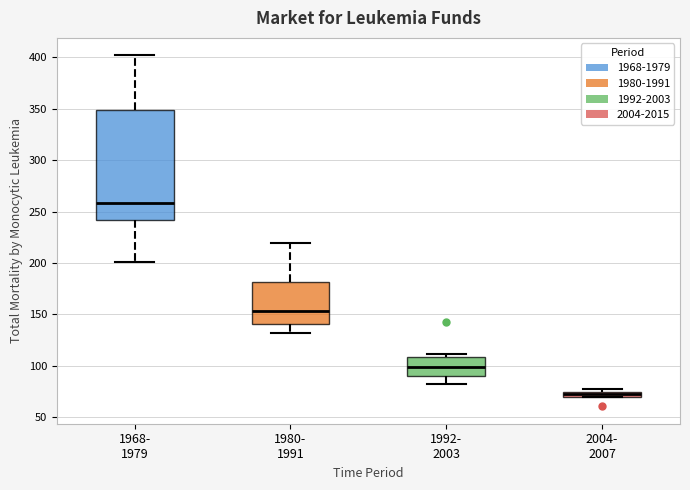

Where does the lower whisker of the box for 1968- 1979 end on the y-axis? The values are not printed on the chart, so give them approximately, as read against the axis.

200